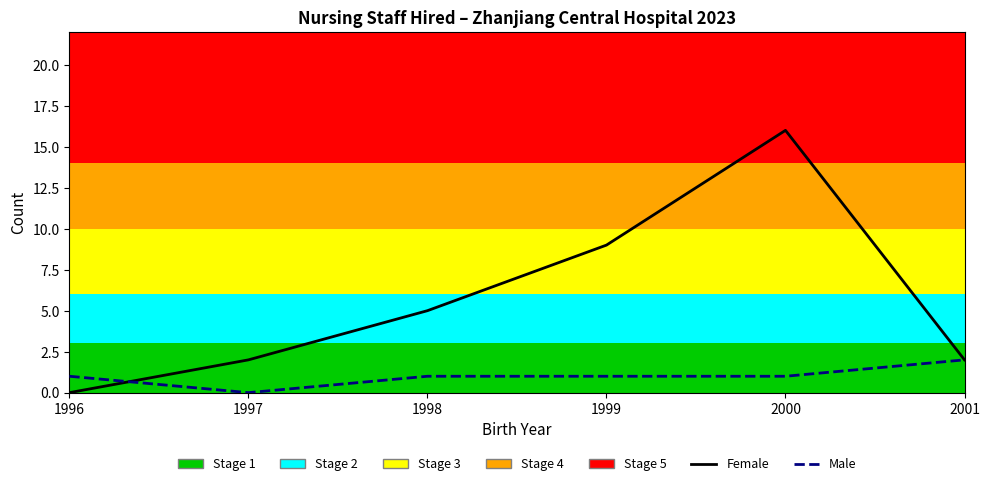

At which category does the chart reach its minimum across all series?

1996